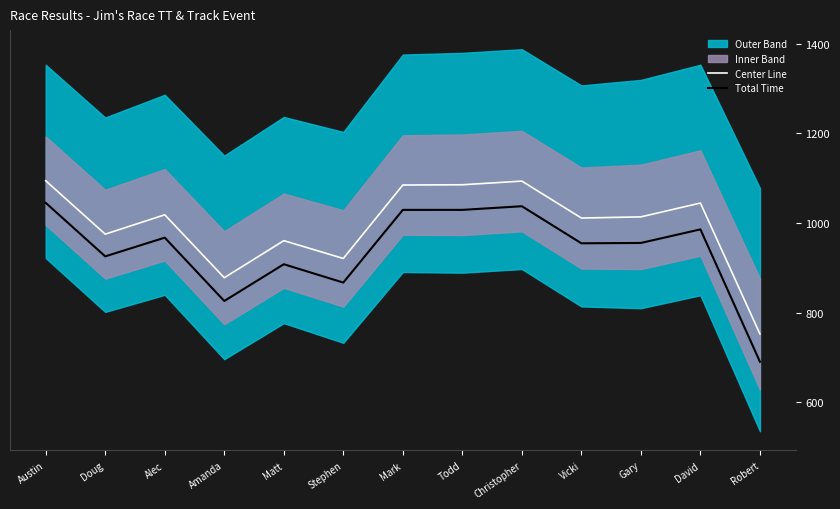

What is the difference between the second highest and second lowest values in the Total Time series?

211.4